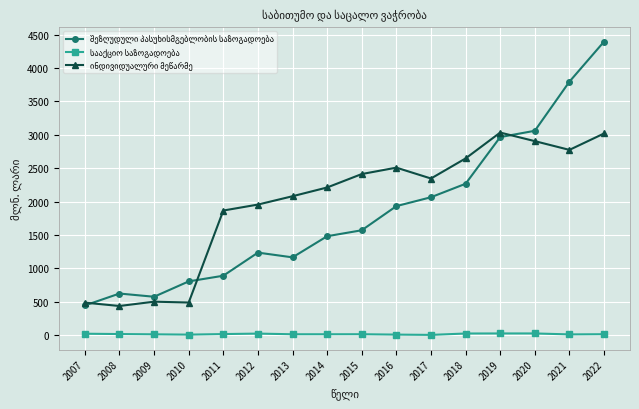

At how many categories does at least one series exceed 945?

12